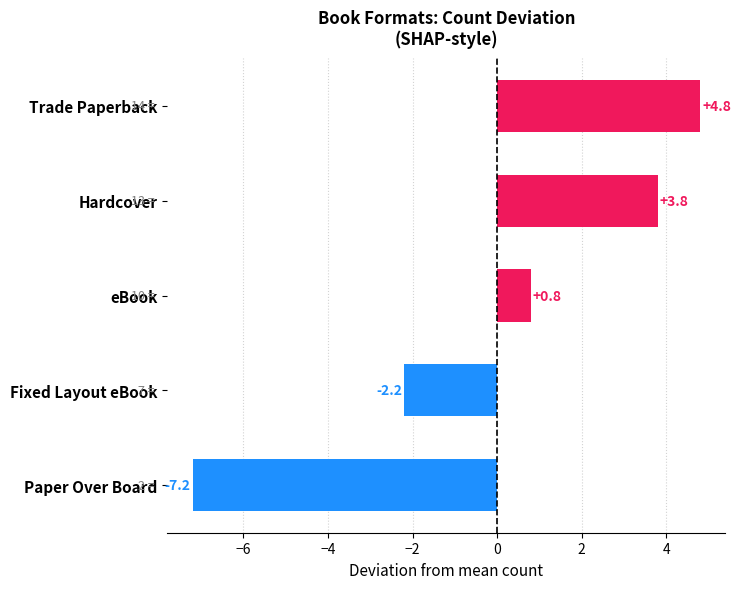

What is the change in value from Hardcover to Paper Over Board?

-11.0